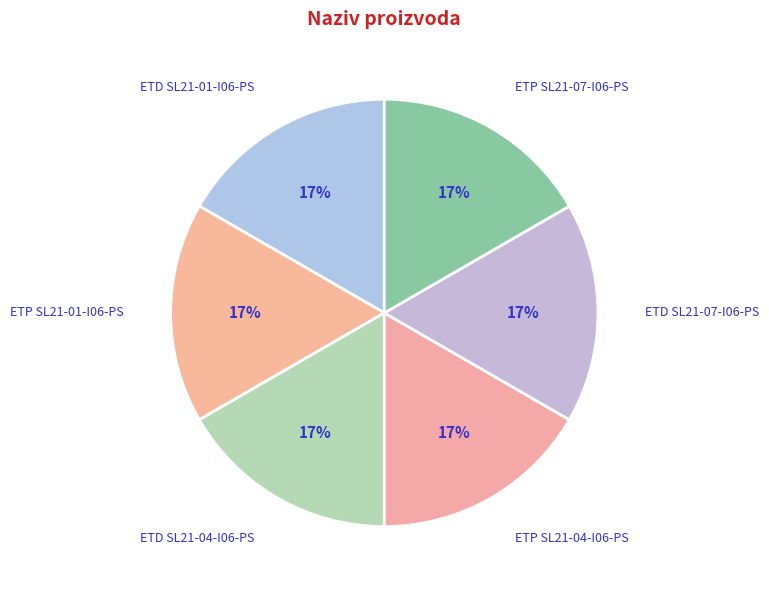

How many slices are in this pie chart?

6